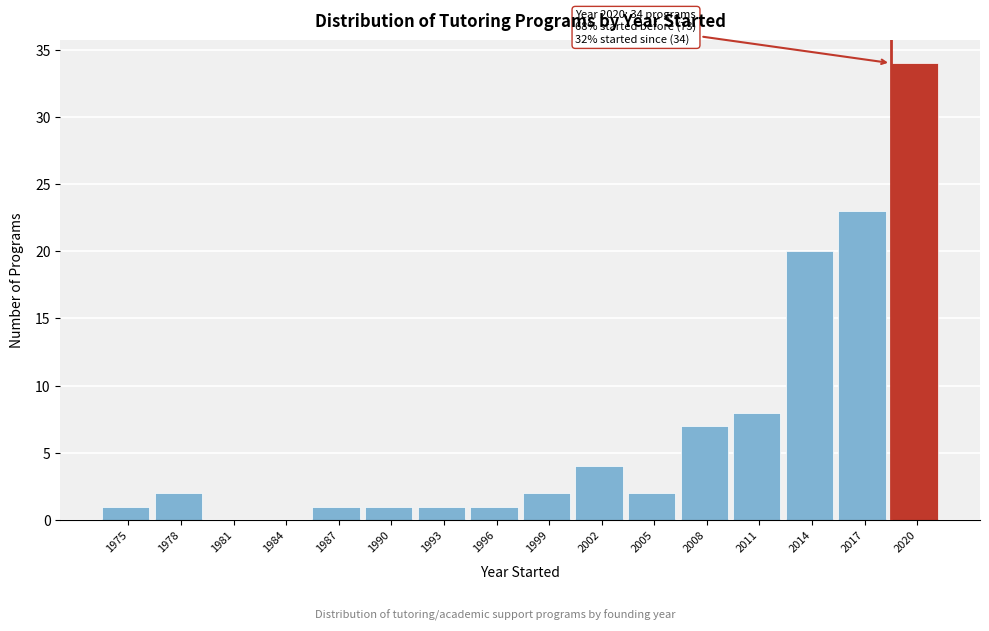

Reading left to right, extract all data points from this chart.

1975=1	1978=2	1981=0	1984=0	1987=1	1990=1	1993=1	1996=1	1999=2	2002=4	2005=2	2008=7	2011=8	2014=20	2017=23	2020=34